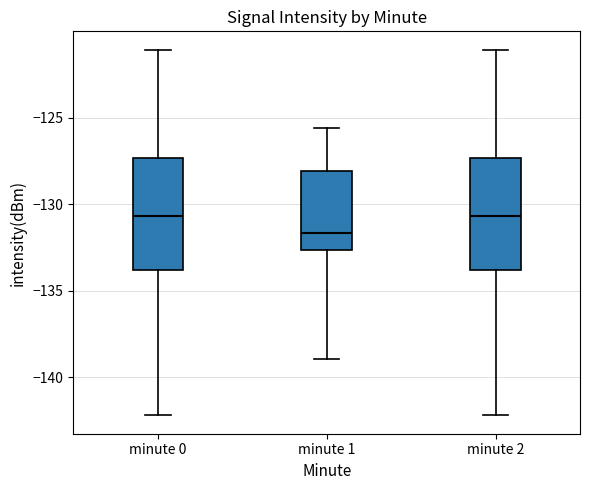

Reading left to right, transcribe this box plot: for each box, give where its median line is, the range the box spans, and where its two whiskers end, as read against the y-axis. The values are not printed on the chart, so give them approximately, as read against the axis.

minute 0: median -130.5, box -134.0 to -127.5, whiskers -142.0 to -121.0
minute 1: median -131.5, box -132.5 to -128.0, whiskers -139.0 to -125.5
minute 2: median -130.5, box -134.0 to -127.5, whiskers -142.0 to -121.0